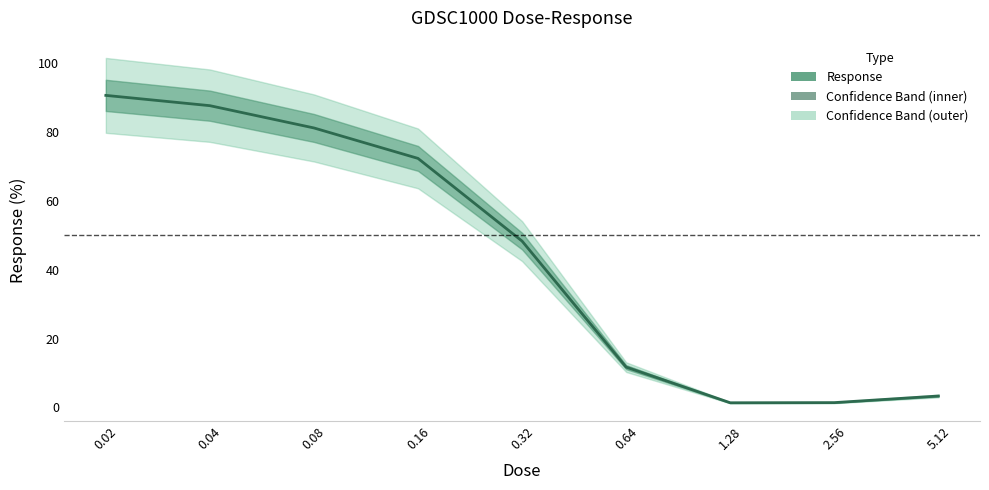

What value does the data have at 2.56?

1.4